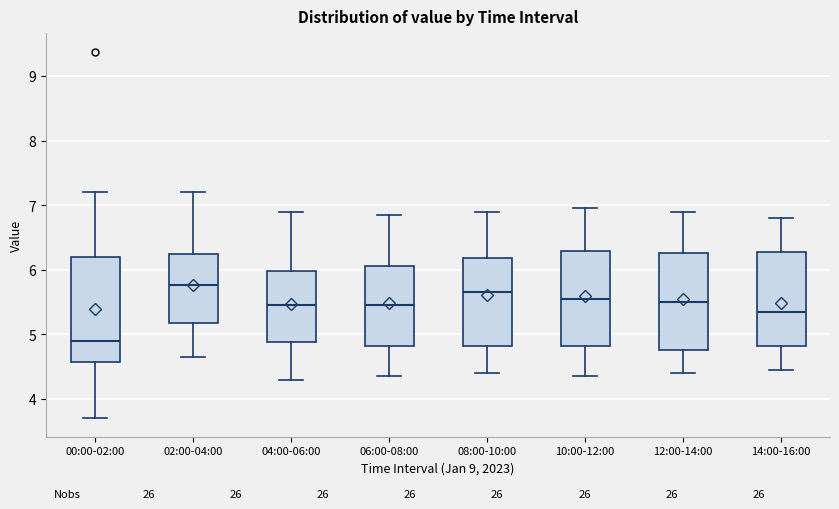

Which box is the tallest, from its lower edge to its upper edge?

00:00-02:00